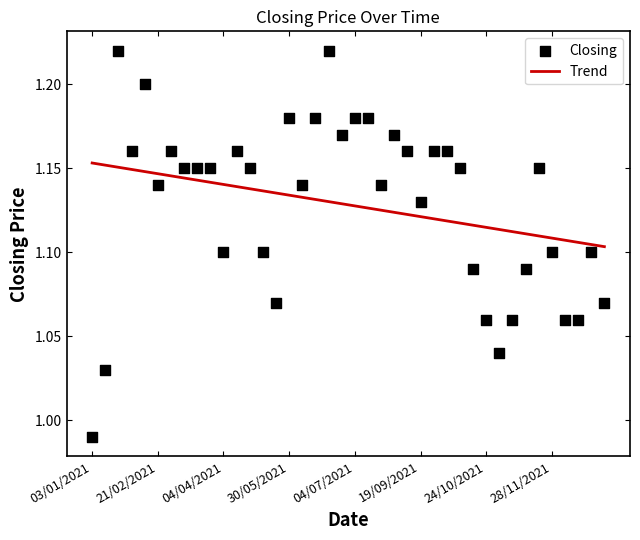

Which series contains the highest Y value?

Closing